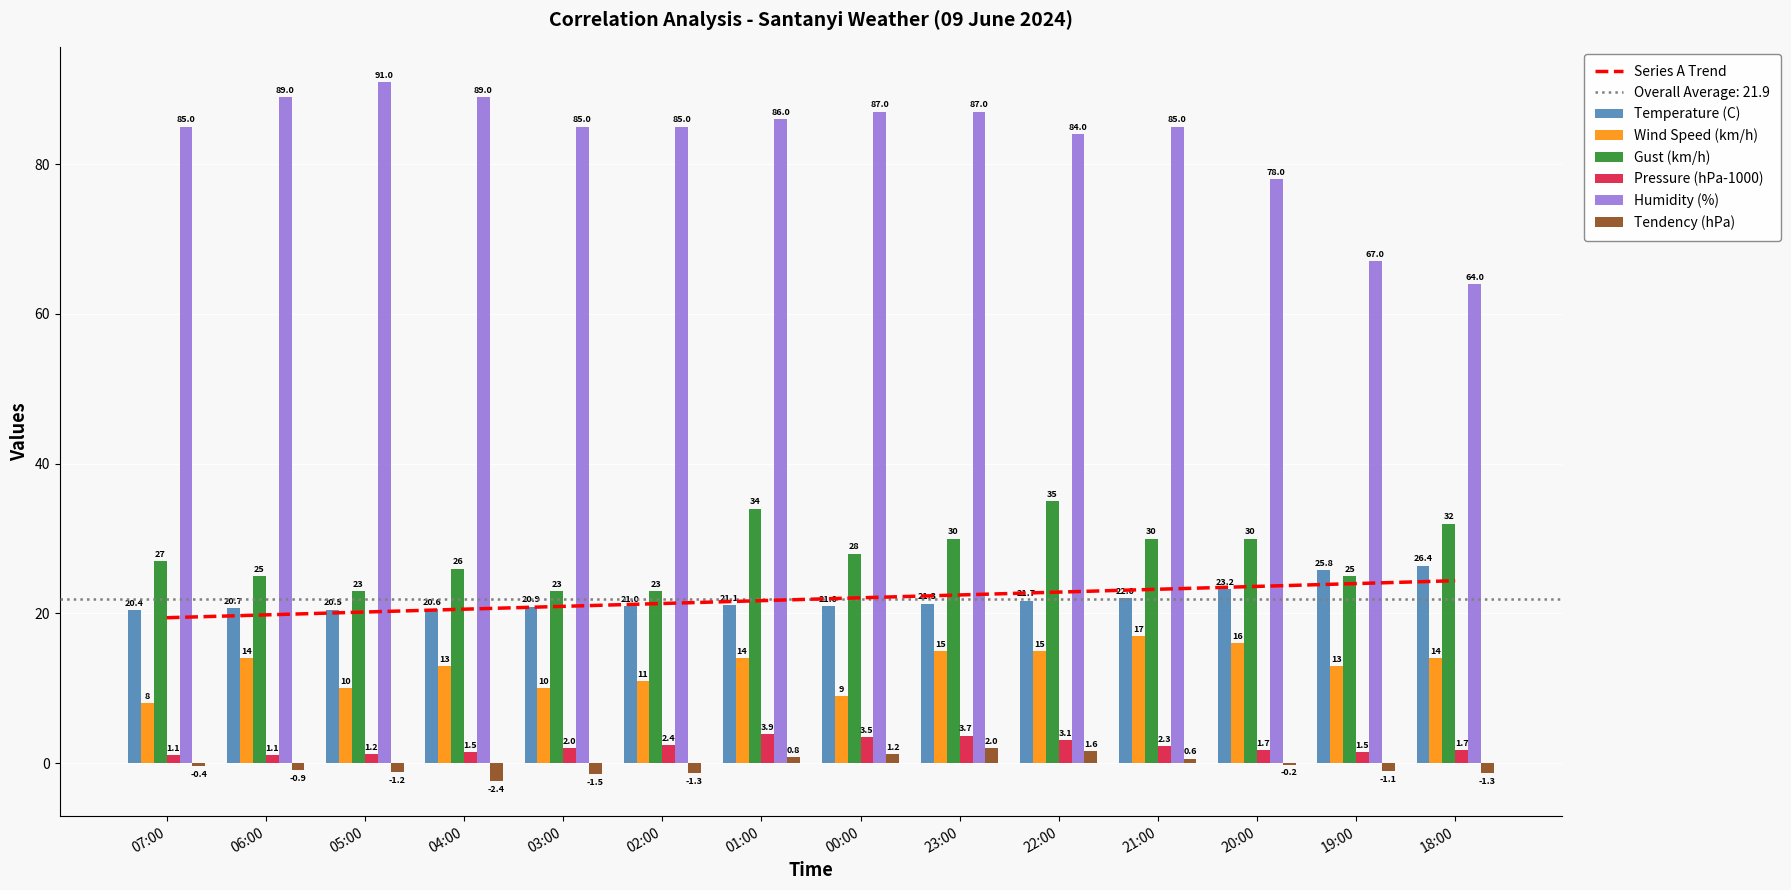

The Gust (km/h) series shows 35.0 at 22:00. True or false?

True